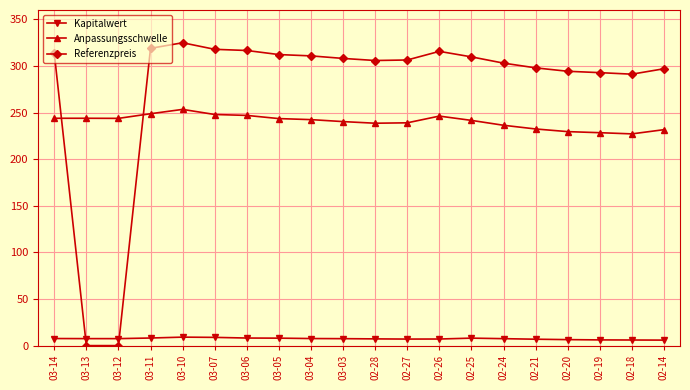

Between which two adjacent categories do Referenzpreis and Anpassungsschwelle first intersect?

03-14 and 03-13